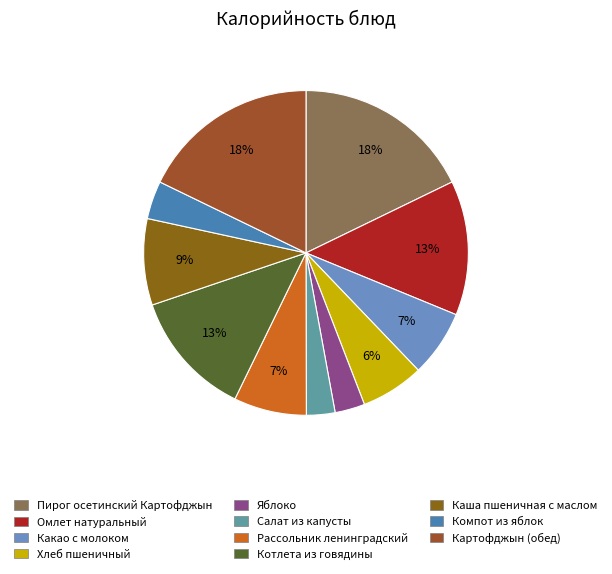

Rank the categories by value from highest to lowest.

Пирог осетинский Картофджын, Картофджын (обед), Омлет натуральный, Котлета из говядины, Каша пшеничная с маслом, Рассольник ленинградский, Какао с молоком, Хлеб пшеничный, Компот из яблок, Яблоко, Салат из капусты